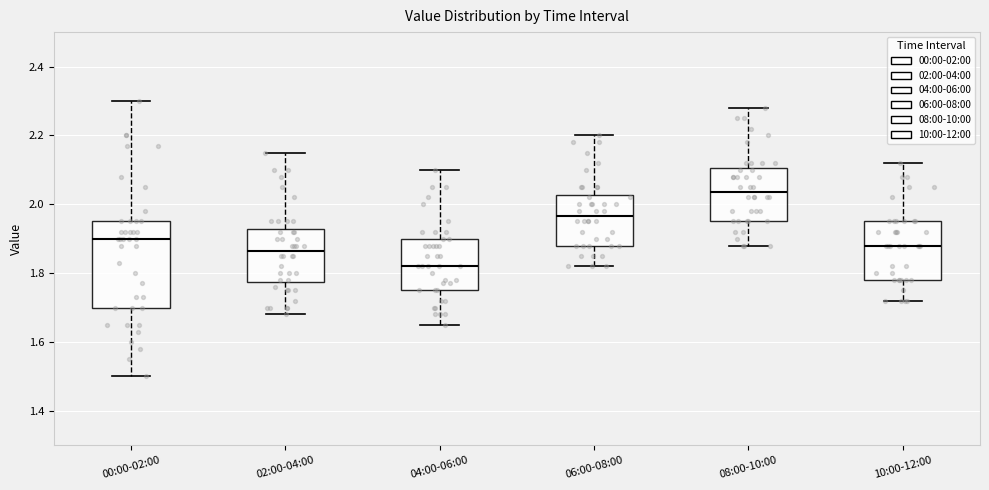

Reading left to right, transcribe this box plot: for each box, give where its median line is, the range the box spans, and where its two whiskers end, as read against the y-axis. The values are not printed on the chart, so give them approximately, as read against the axis.

00:00-02:00: median 1.90, box 1.70 to 1.96, whiskers 1.50 to 2.30
02:00-04:00: median 1.86, box 1.78 to 1.92, whiskers 1.68 to 2.16
04:00-06:00: median 1.82, box 1.76 to 1.90, whiskers 1.66 to 2.10
06:00-08:00: median 1.96, box 1.88 to 2.02, whiskers 1.82 to 2.20
08:00-10:00: median 2.04, box 1.96 to 2.10, whiskers 1.88 to 2.28
10:00-12:00: median 1.88, box 1.78 to 1.96, whiskers 1.72 to 2.12